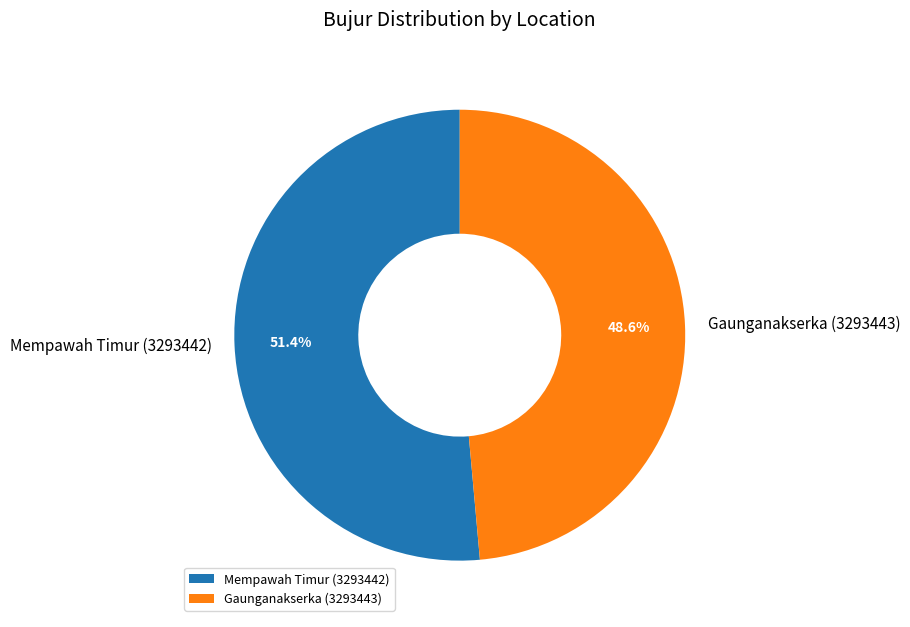

To the nearest percent, what is the difference between the Mempawah Timur (3293442) and Gaunganakserka (3293443) slice percentages?

3%